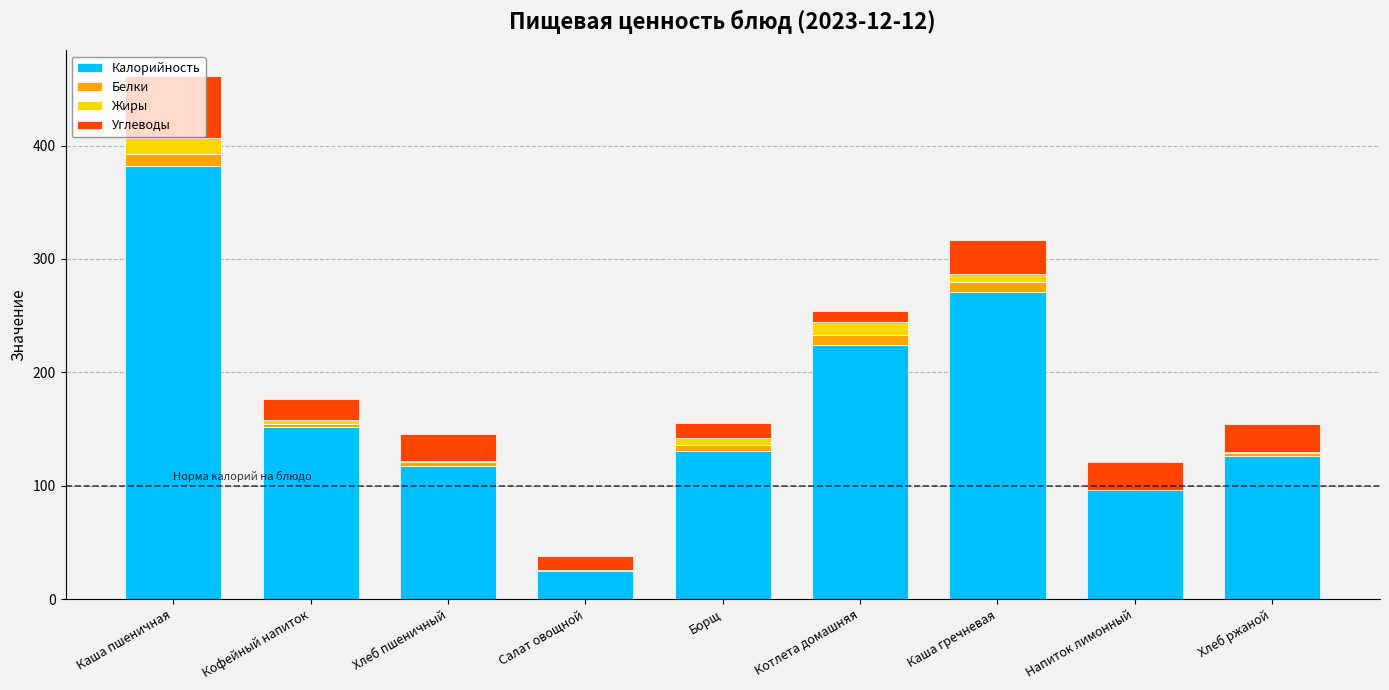

What is the sum of all Калорийность values?

1524.0